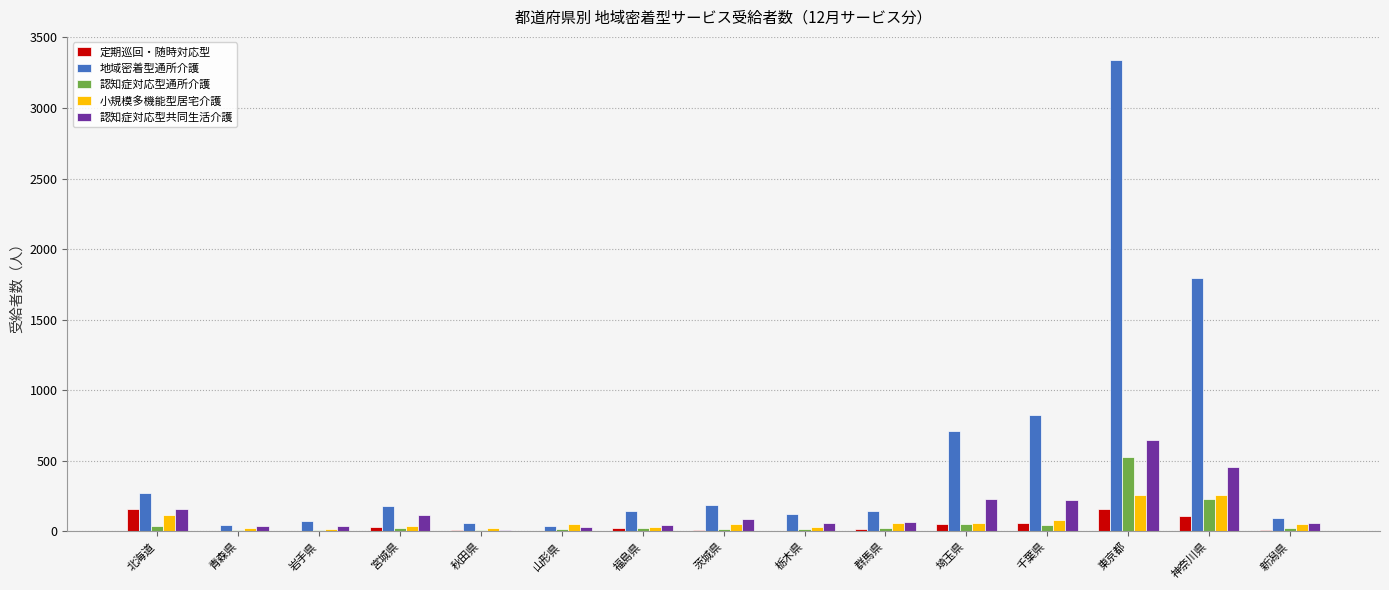

How many groups of bars are there?

15